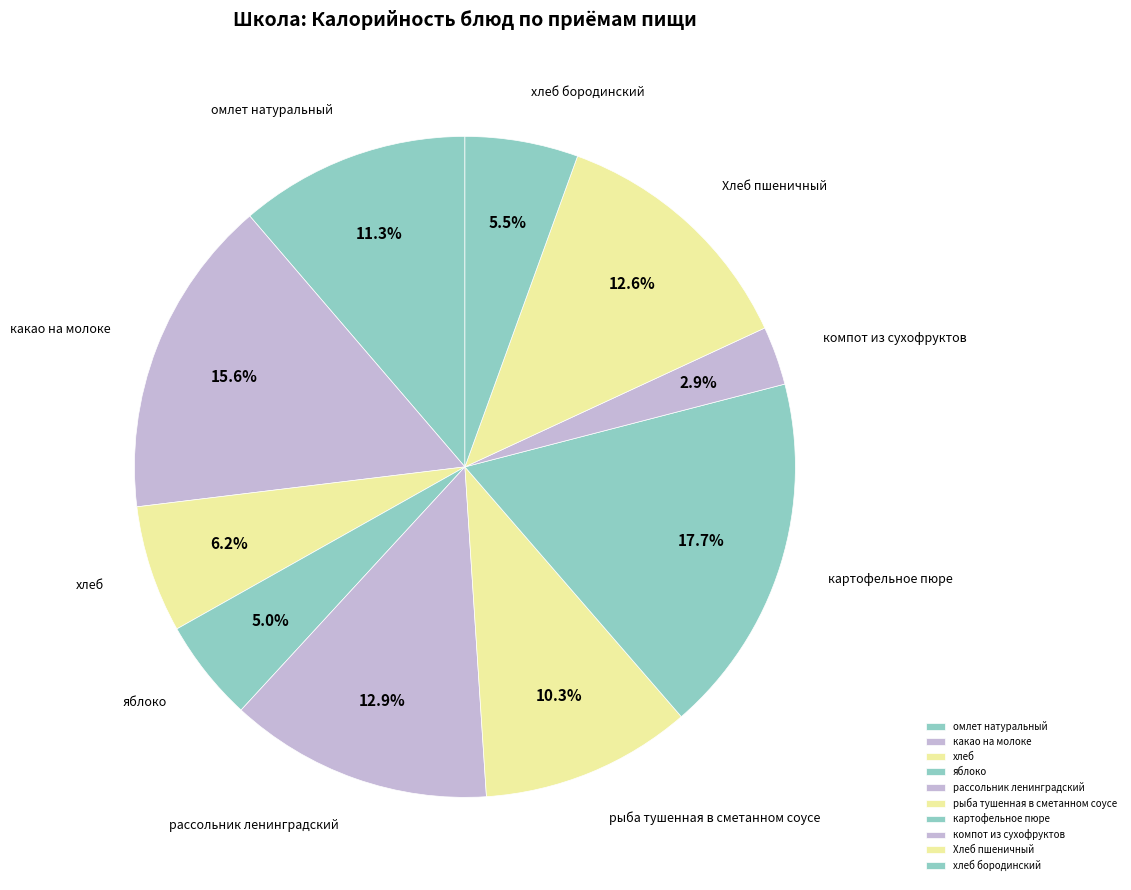

What is the largest slice in the pie chart?

картофельное пюре